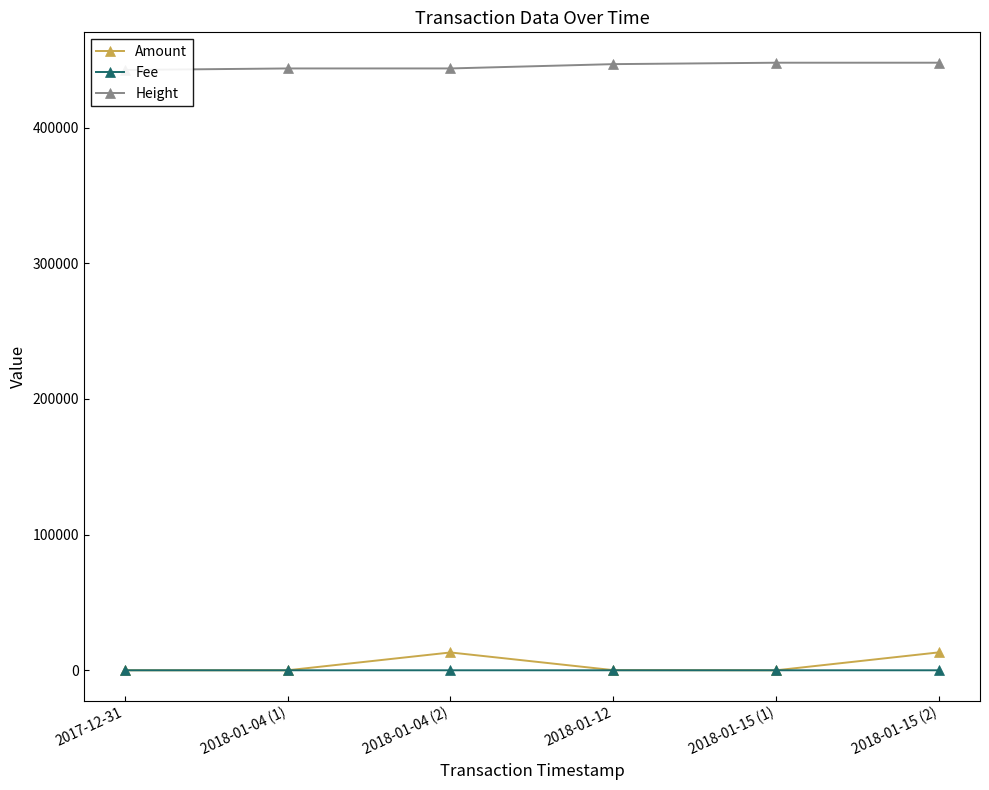

What are all the series names shown in the legend?

Amount, Fee, Height